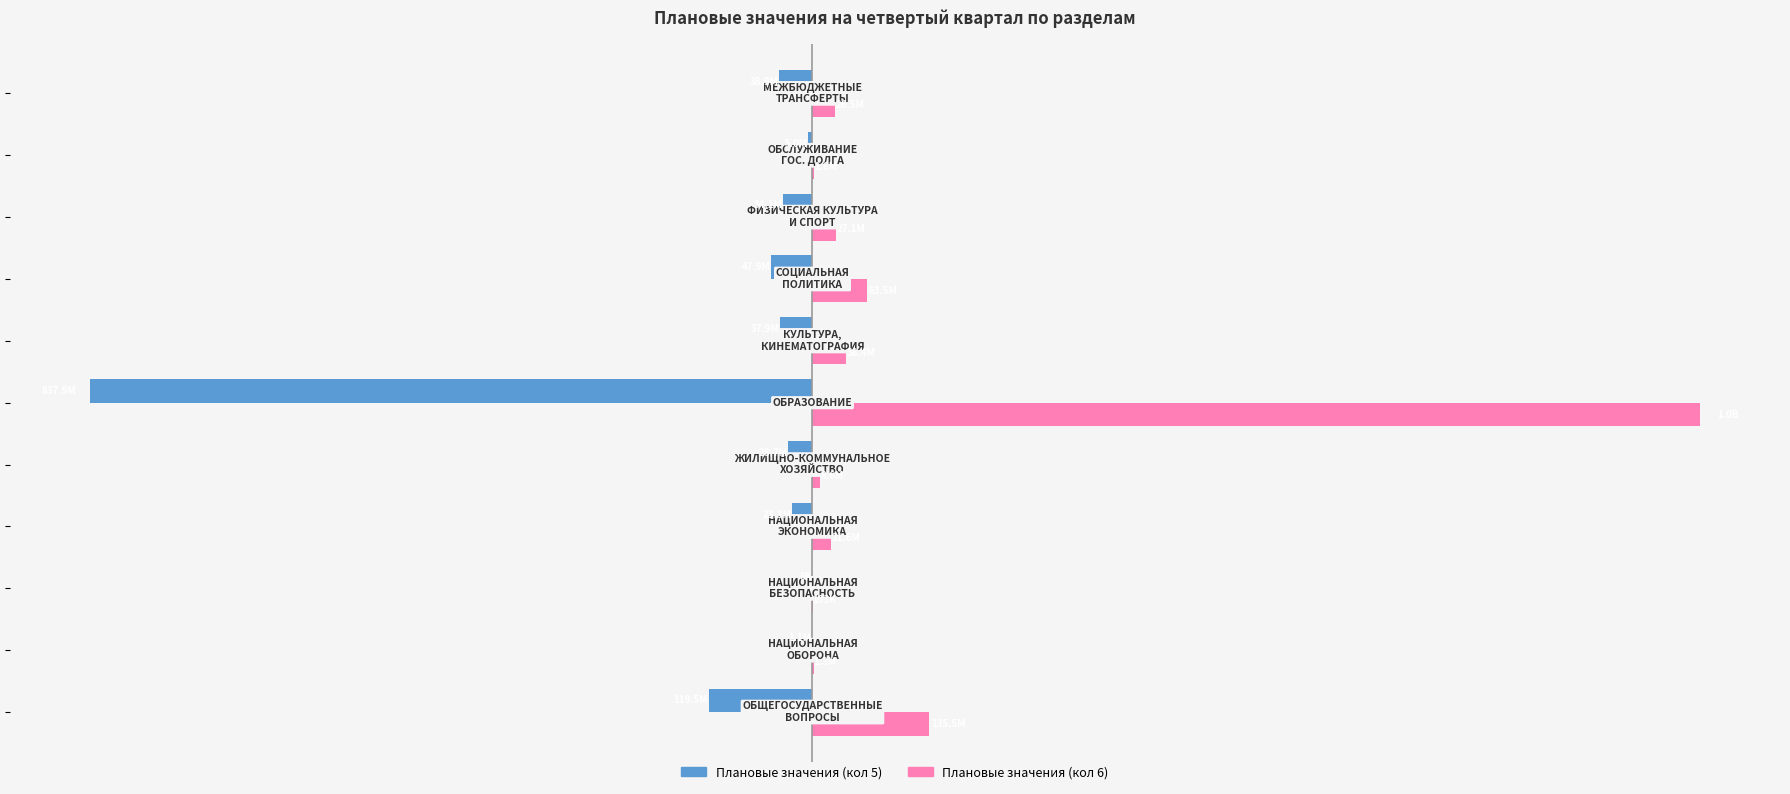

Reading right to left, transcribe all the data shown in this chart.

Плановые значения (кол 5): -38897739.0	-4952326.8	-34056643.6	-47925272.4	-37885067.6	-837886520.3	-28719558.8	-23272502.1	-7992.0	-1104100.0	-119546040.2
Плановые значения (кол 6): 26498877.9	1566941.6	27089691.3	63483786.4	38440037.0	1029372553.7	8616566.5	21616119.2	103400.0	1279500.0	135531282.5